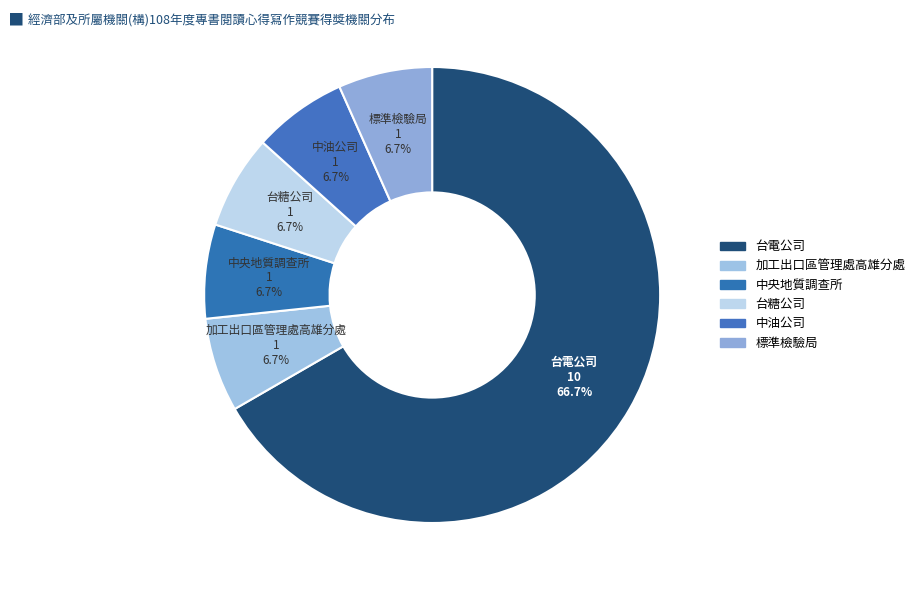

To the nearest percent, what percentage of the pie is 加工出口區管理處高雄分處?

7%